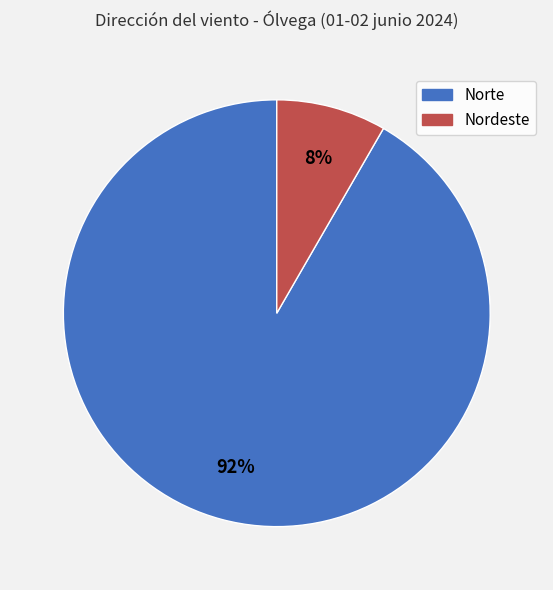

Does Norte represent more than half of the total?

Yes